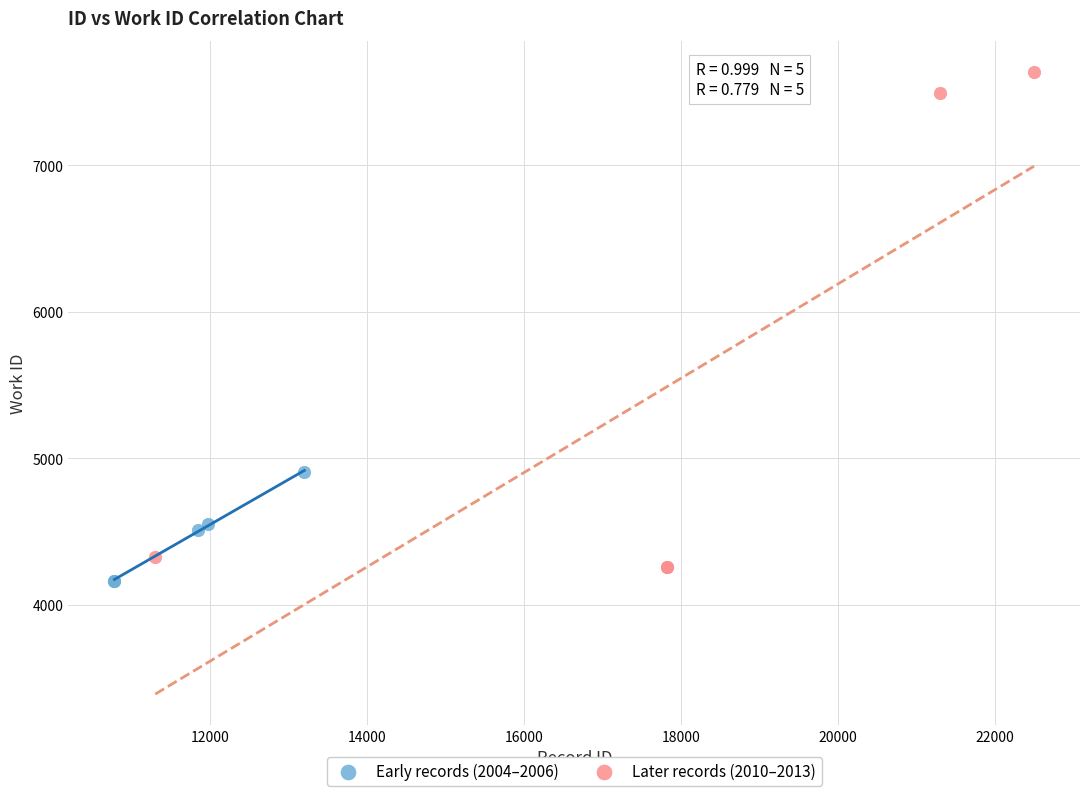

Which series has the widest spread of Y values?

Later records (2010–2013)